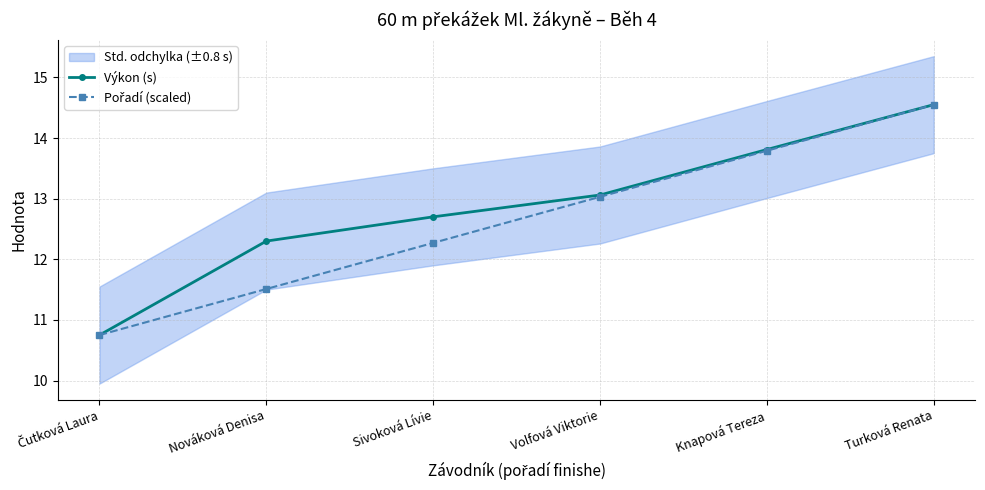

Reading left to right, list all the values displayed in this chart.

Výkon (s): 10.8	12.3	12.7	13.1	13.8	14.6
Pořadí (scaled): 10.8	11.5	12.3	13.0	13.8	14.6